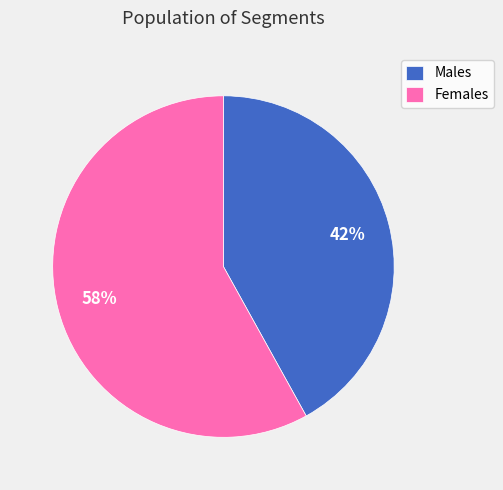

Is the sum of Males and Females greater than half?

Yes